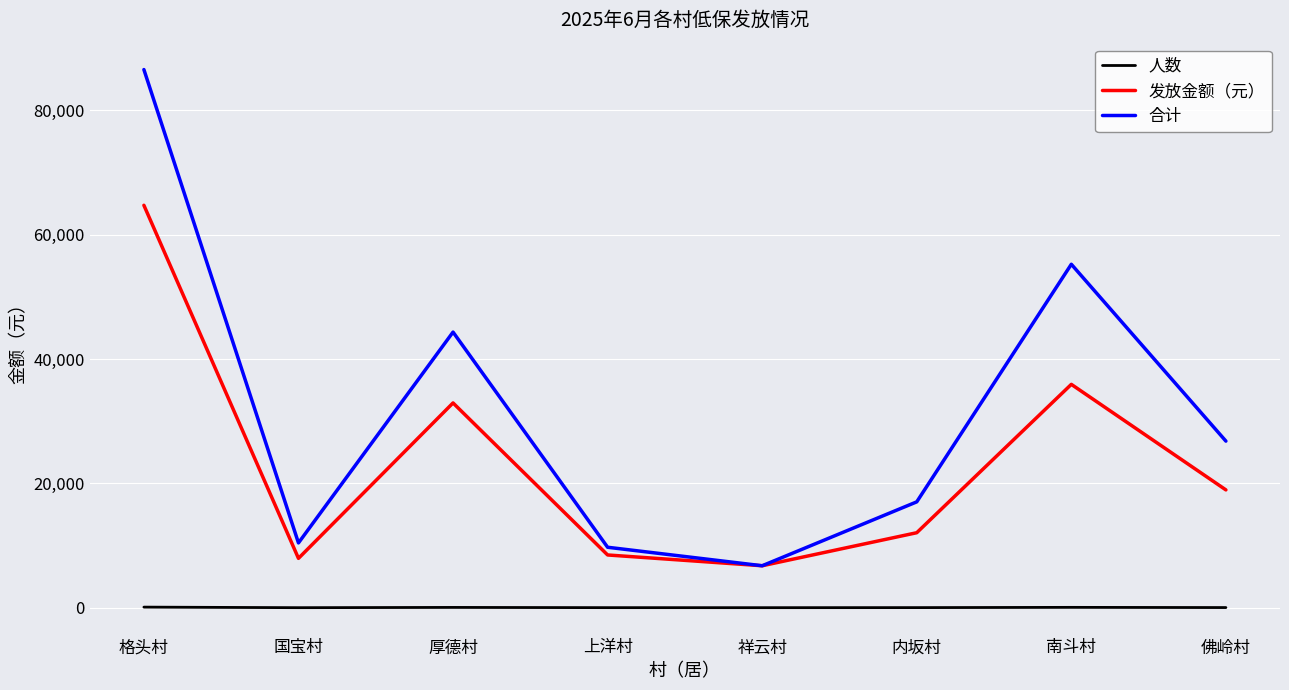

What position from the right is 格头村?

8